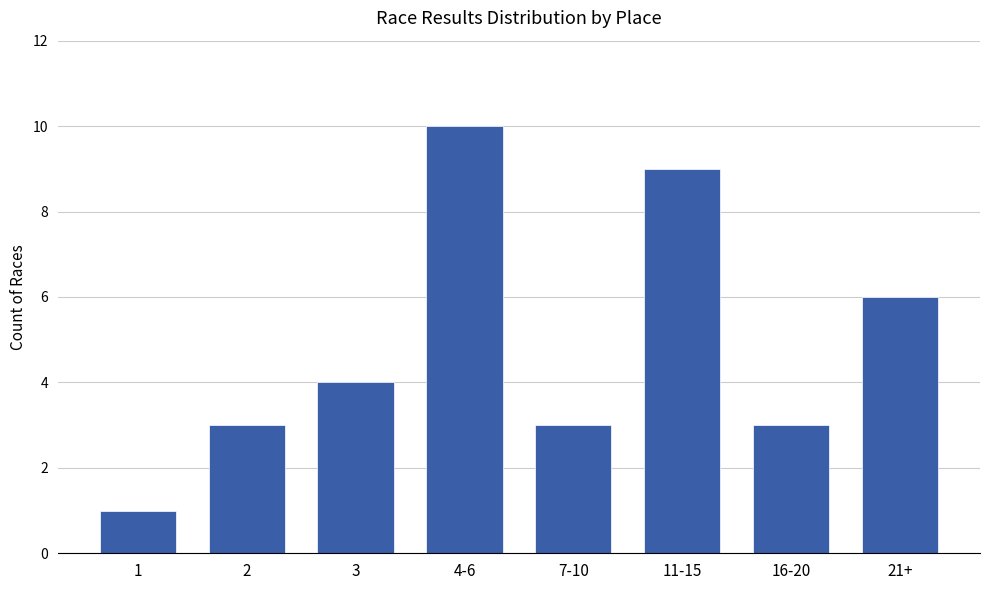

True or false: the data shows 3 at 2.

True